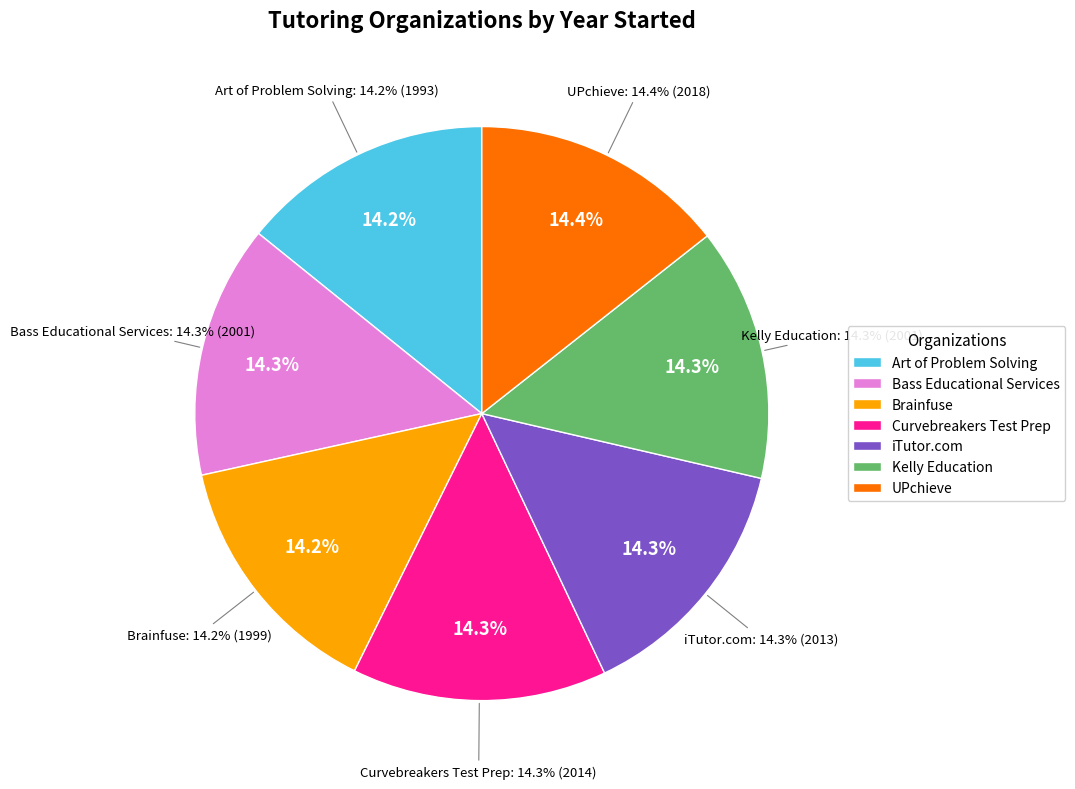

Approximately how many times larger is the value at Curvebreakers Test Prep compared to iTutor.com?

1.0